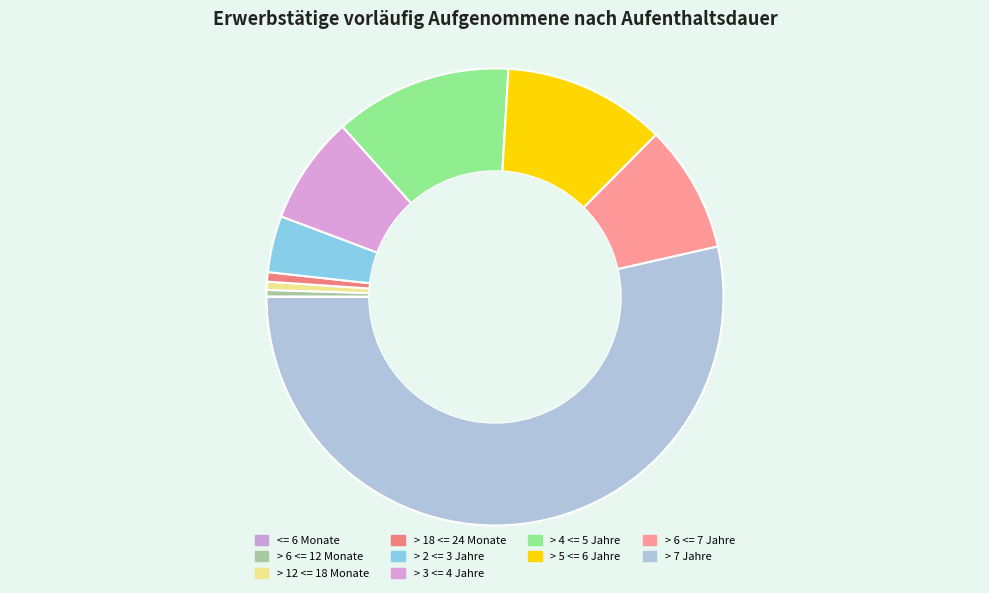

To the nearest percent, what percentage of the pie is > 4 <= 5 Jahre?

13%